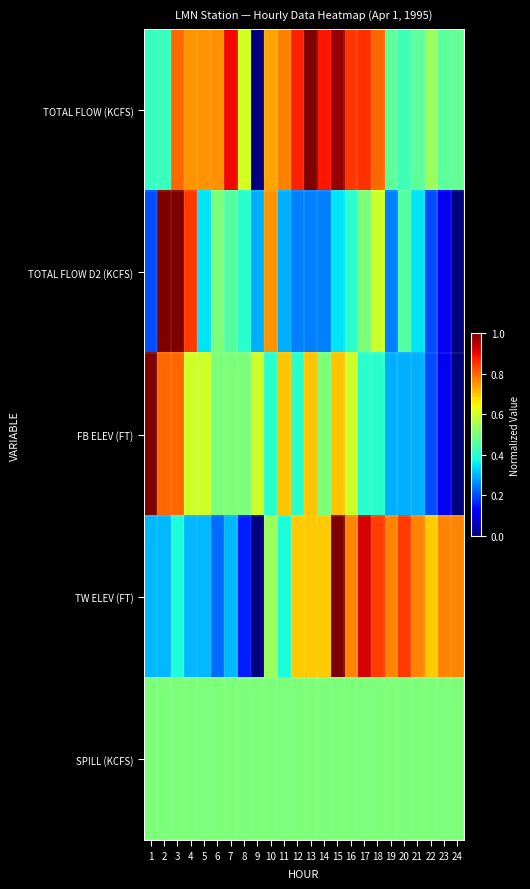

Reading left to right, list all the values displayed in this chart.

TOTAL FLOW (KCFS): 1=0.4	2=0.4	3=0.8	4=0.8	5=0.8	6=0.8	7=0.9	8=0.6	9=0.0	10=0.7	11=0.8	12=0.9	13=1.0	14=0.9	15=1.0	16=0.8	17=0.9	18=0.8	19=0.5	20=0.4	21=0.5	22=0.5	23=0.5	24=0.5
TOTAL FLOW D2 (KCFS): 1=0.2	2=1.0	3=1.0	4=0.9	5=0.4	6=0.5	7=0.5	8=0.4	9=0.3	10=0.8	11=0.3	12=0.2	13=0.2	14=0.2	15=0.4	16=0.4	17=0.5	18=0.6	19=0.2	20=0.5	21=0.4	22=0.2	23=0.1	24=0.0
FB ELEV (FT): 1=1.0	2=0.8	3=0.8	4=0.6	5=0.6	6=0.5	7=0.5	8=0.5	9=0.6	10=0.4	11=0.7	12=0.4	13=0.7	14=0.5	15=0.7	16=0.6	17=0.4	18=0.4	19=0.3	20=0.3	21=0.3	22=0.2	23=0.1	24=0.0
TW ELEV (FT): 1=0.3	2=0.3	3=0.4	4=0.3	5=0.3	6=0.2	7=0.3	8=0.2	9=0.0	10=0.5	11=0.4	12=0.7	13=0.7	14=0.7	15=1.0	16=0.8	17=0.9	18=0.8	19=0.8	20=0.8	21=0.8	22=0.7	23=0.8	24=0.8
SPILL (KCFS): 1=0.5	2=0.5	3=0.5	4=0.5	5=0.5	6=0.5	7=0.5	8=0.5	9=0.5	10=0.5	11=0.5	12=0.5	13=0.5	14=0.5	15=0.5	16=0.5	17=0.5	18=0.5	19=0.5	20=0.5	21=0.5	22=0.5	23=0.5	24=0.5